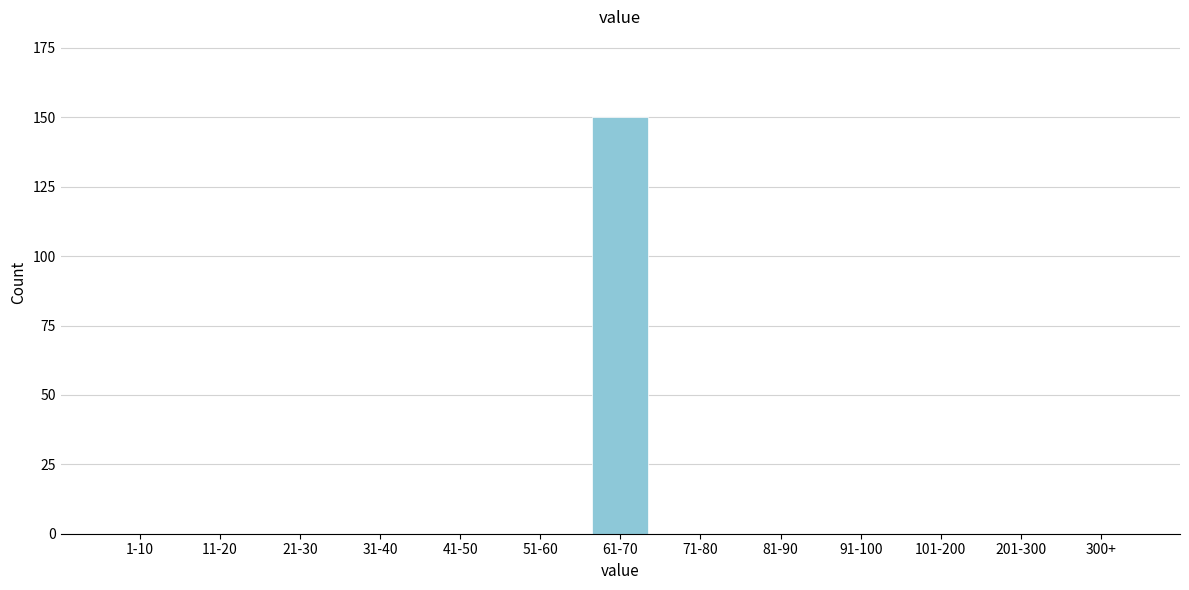

Reading left to right, transcribe all the data shown in this chart.

1-10=0	11-20=0	21-30=0	31-40=0	41-50=0	51-60=0	61-70=150	71-80=0	81-90=0	91-100=0	101-200=0	201-300=0	300+=0